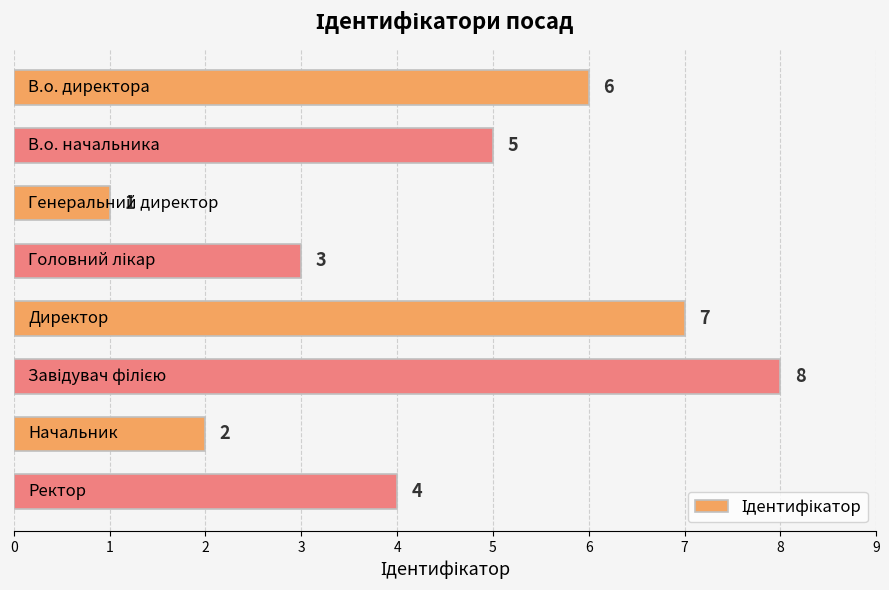

How many bars are there in total?

8